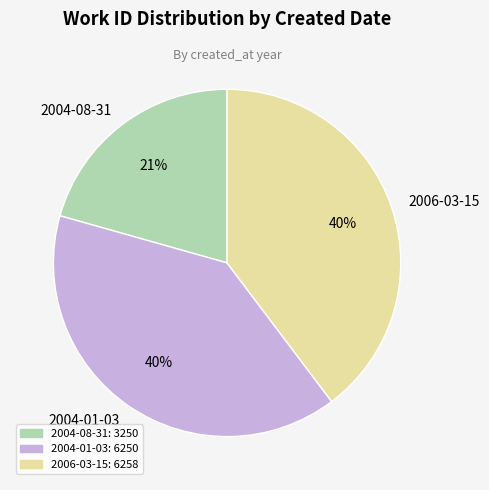

Approximately how many times larger is the value at 2004-08-31 compared to 2004-01-03?

0.5